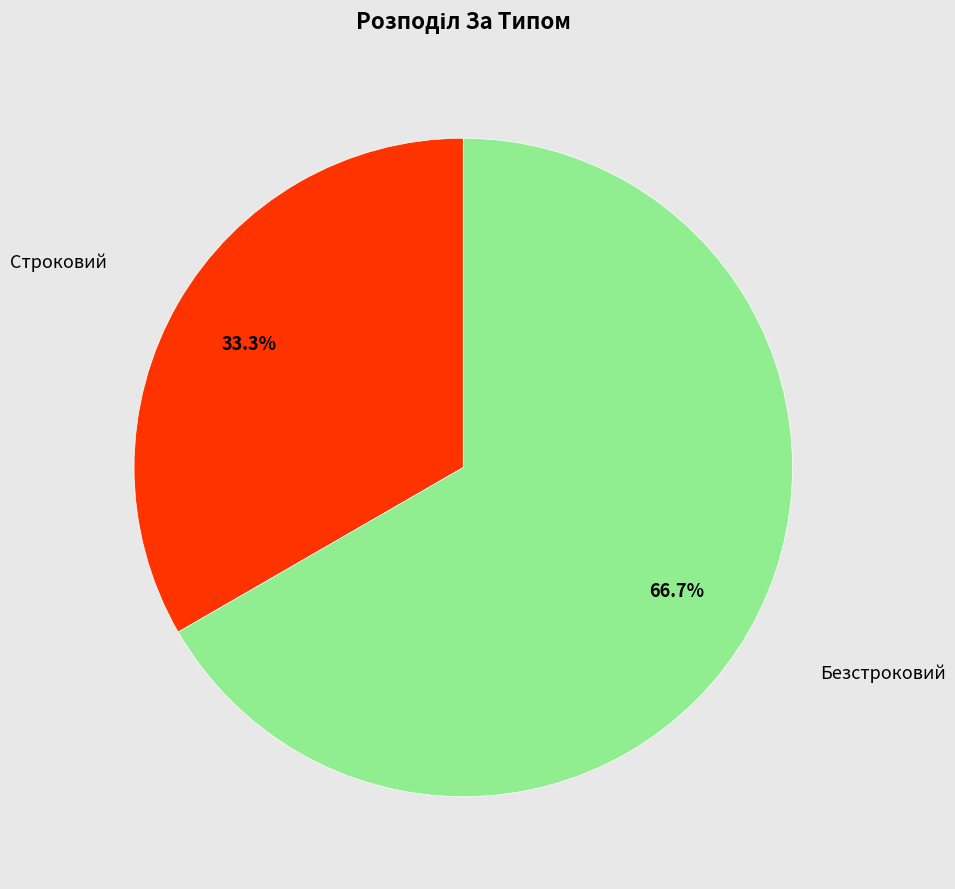

Is there a majority slice in this chart?

Yes